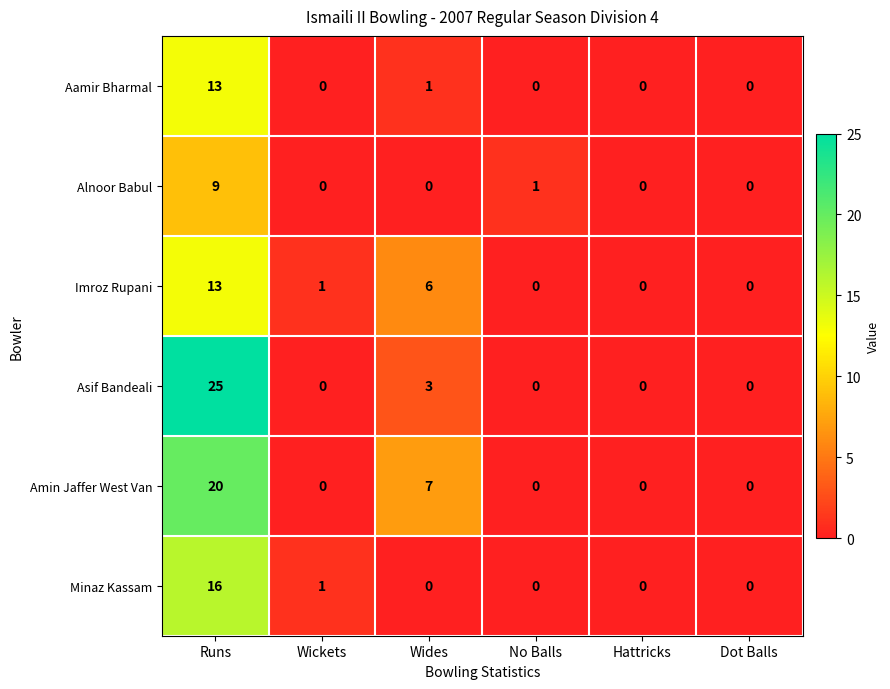

What is the sum of all Amin Jaffer West Van values?

27